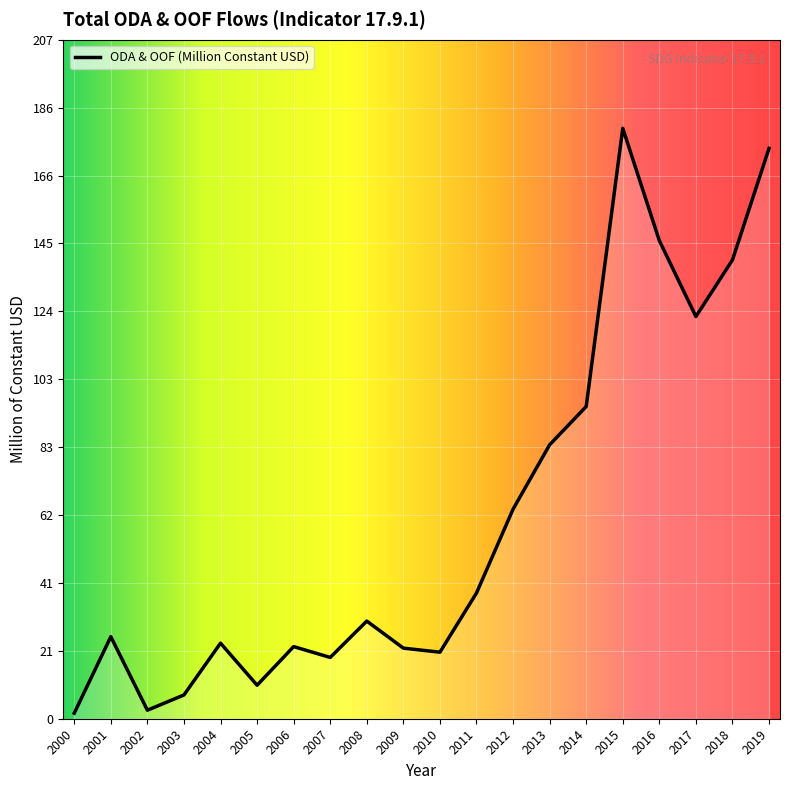

At which category does the chart reach its peak across all series?

2015